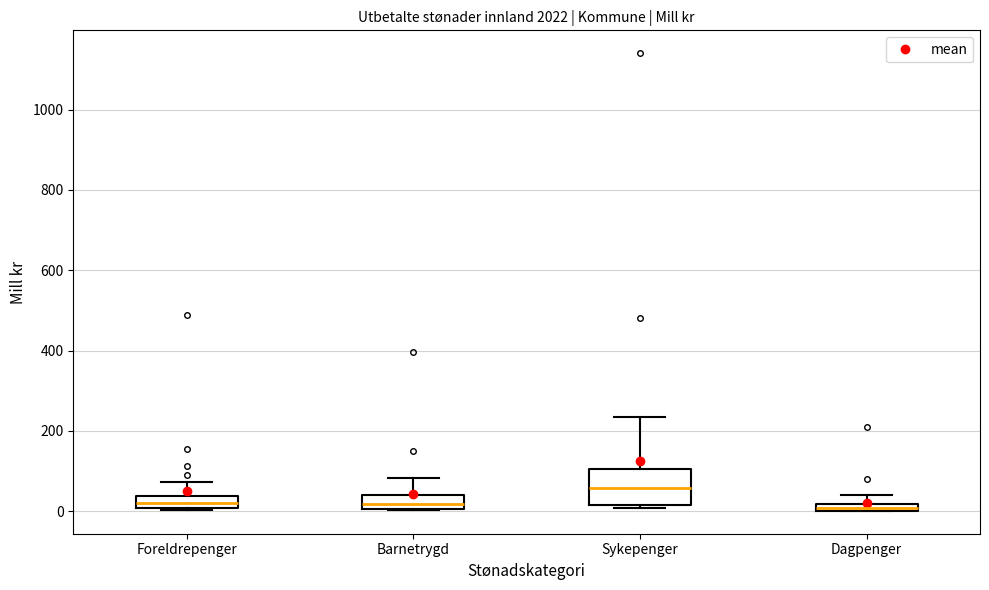

Which box's median line is the highest?

Sykepenger